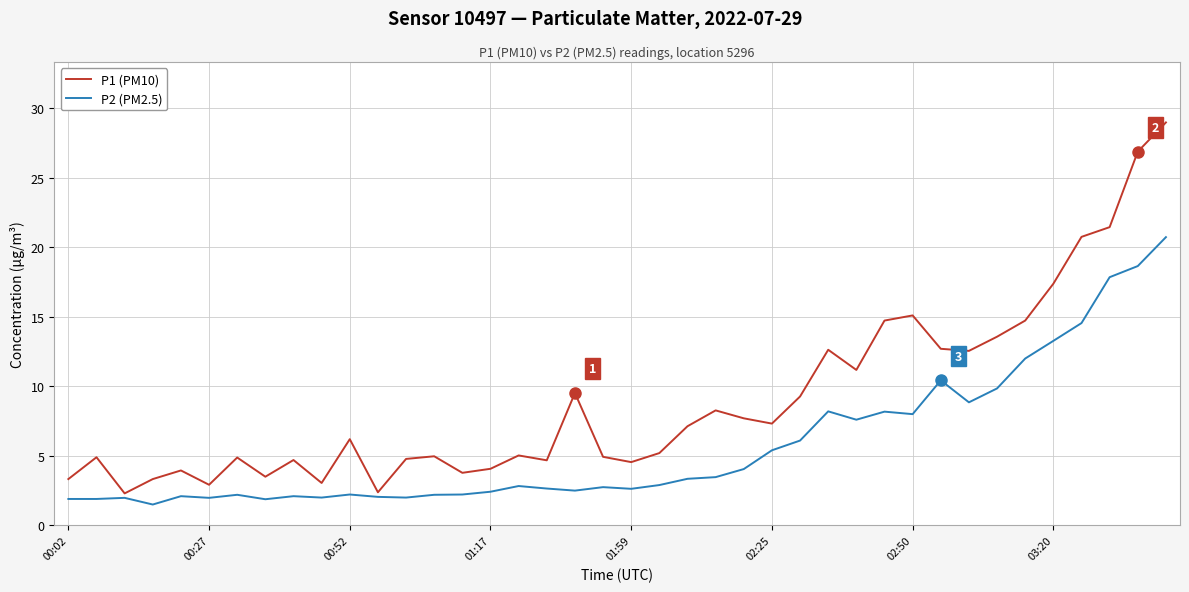

Which series has the largest total across all categories?

P1 (PM10)